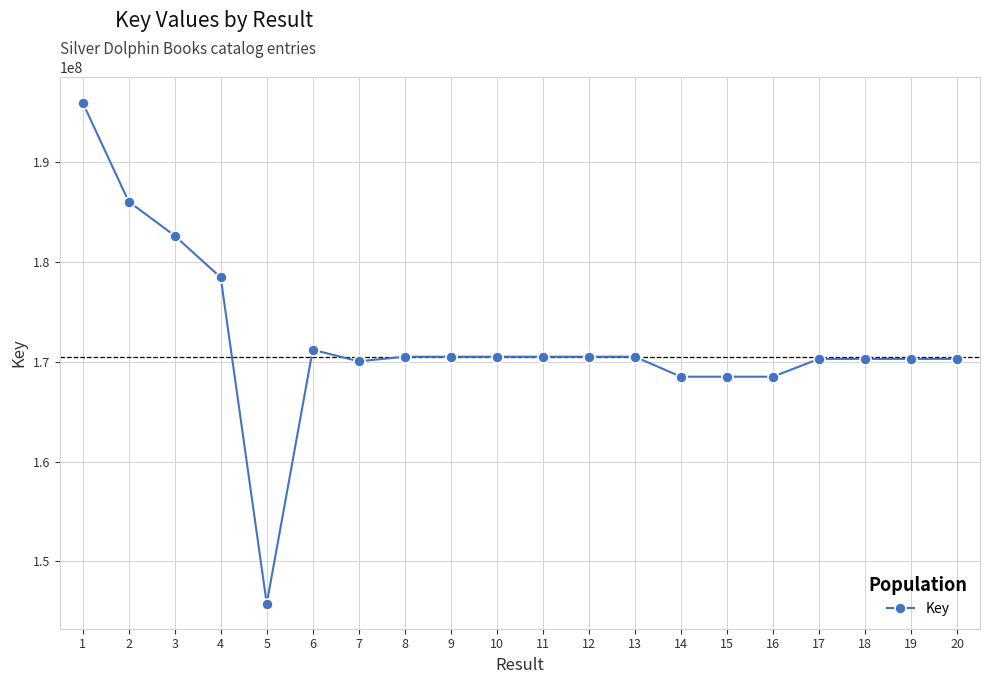

What is the difference between the maximum and minimum values?

50176347